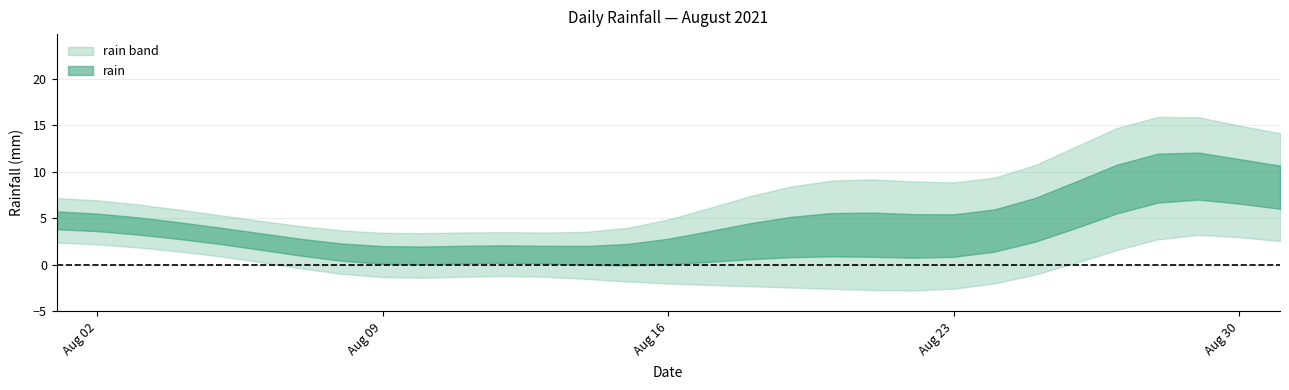

How many points are lower than both their immediate neighbors (excluding endpoints)?

5